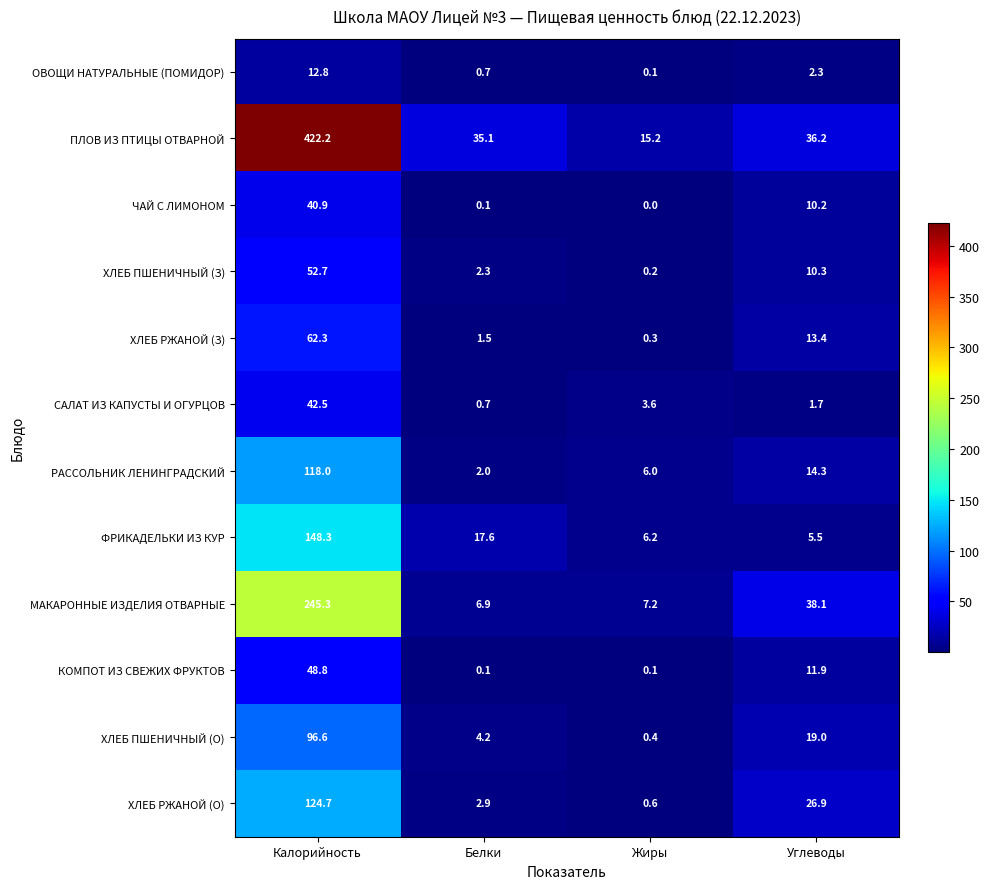

Which series changed the most between Белки and Жиры?

ПЛОВ ИЗ ПТИЦЫ ОТВАРНОЙ